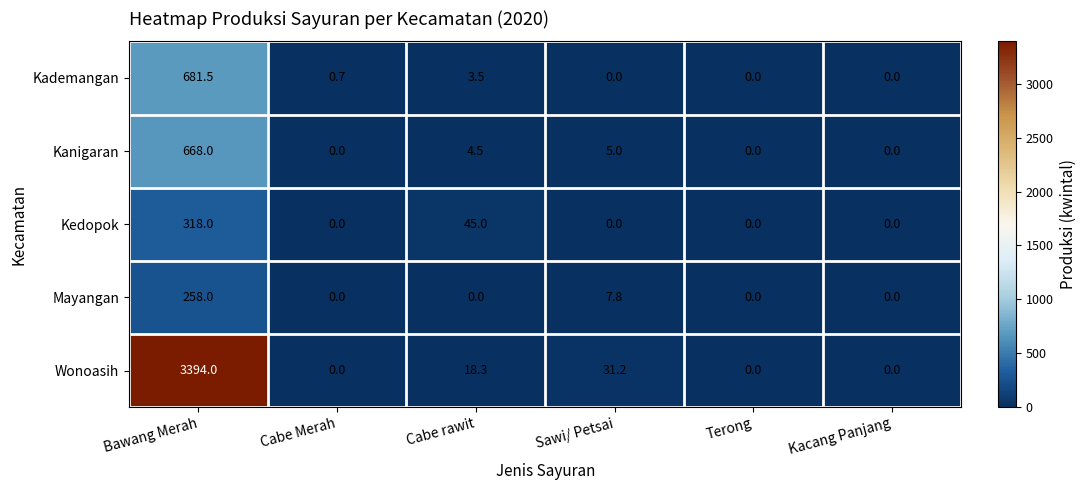

What is the average value of the Kedopok series?

60.5